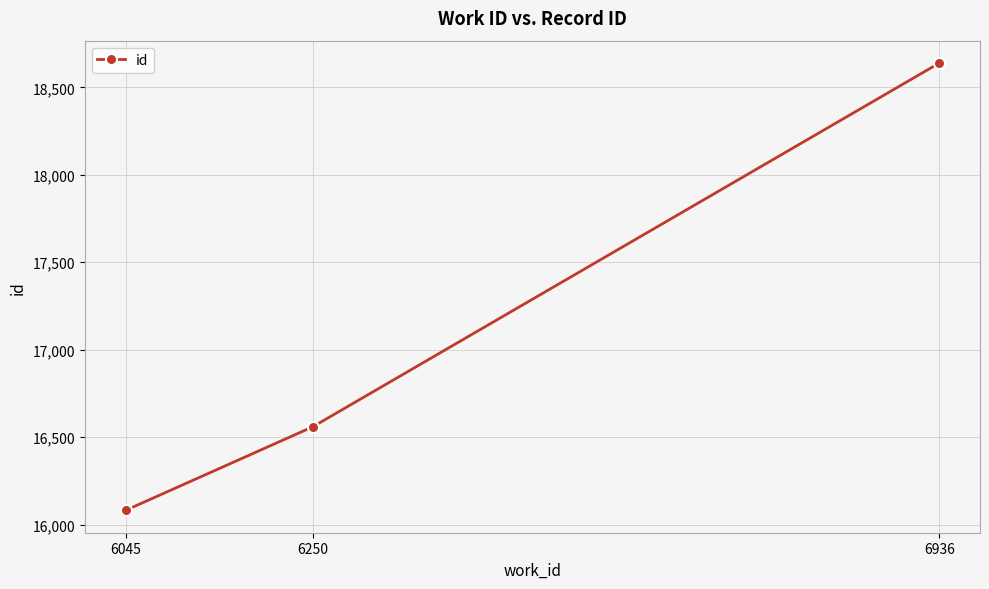

Does the chart have visible grid lines?

Yes